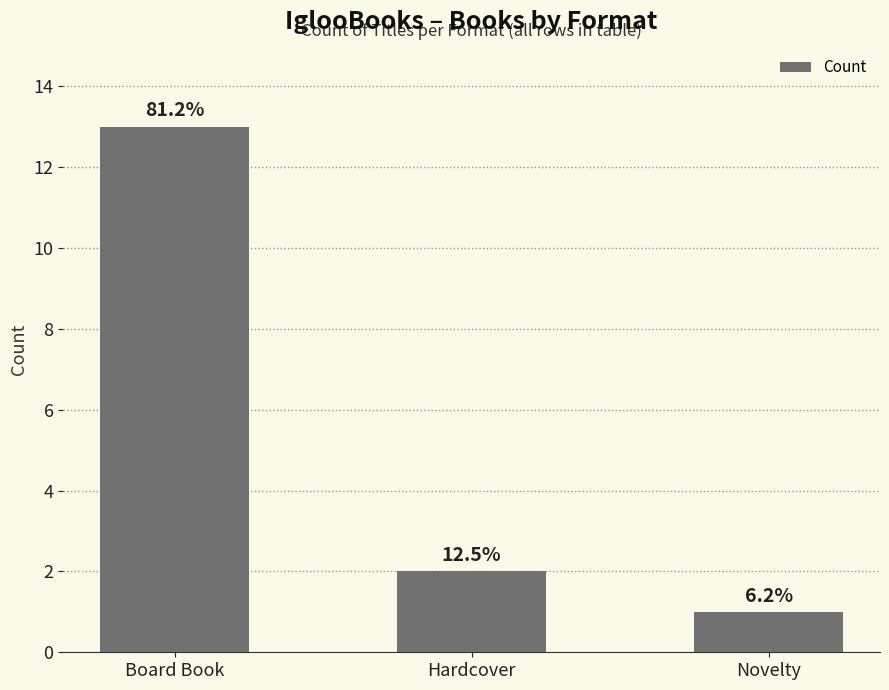

Which category has the highest value across all series?

Board Book